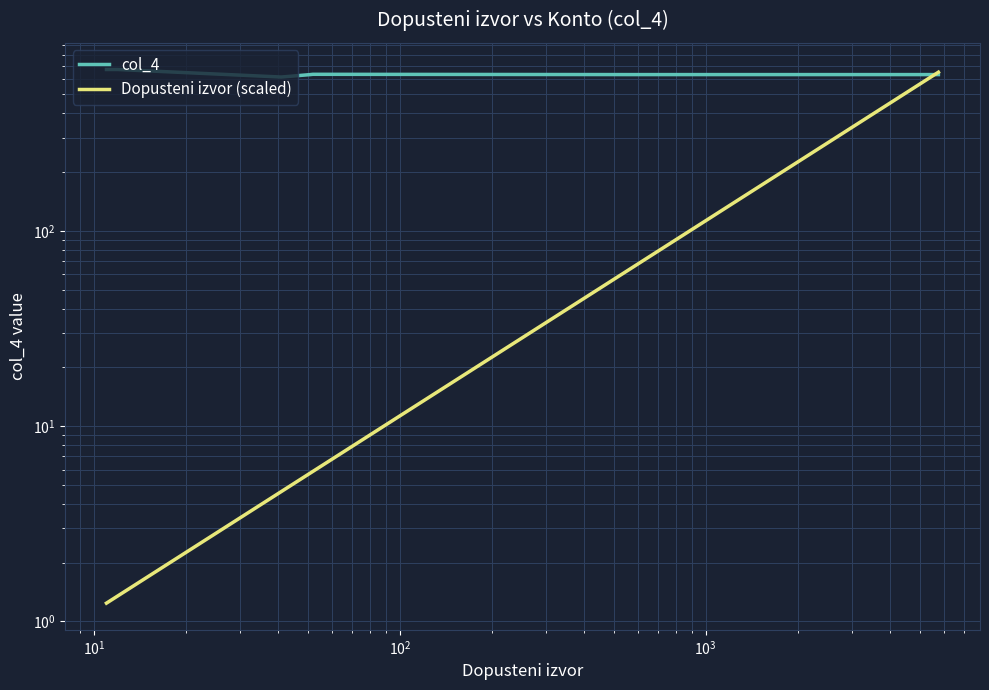

How many interior local valleys does the col_4 series have?

1